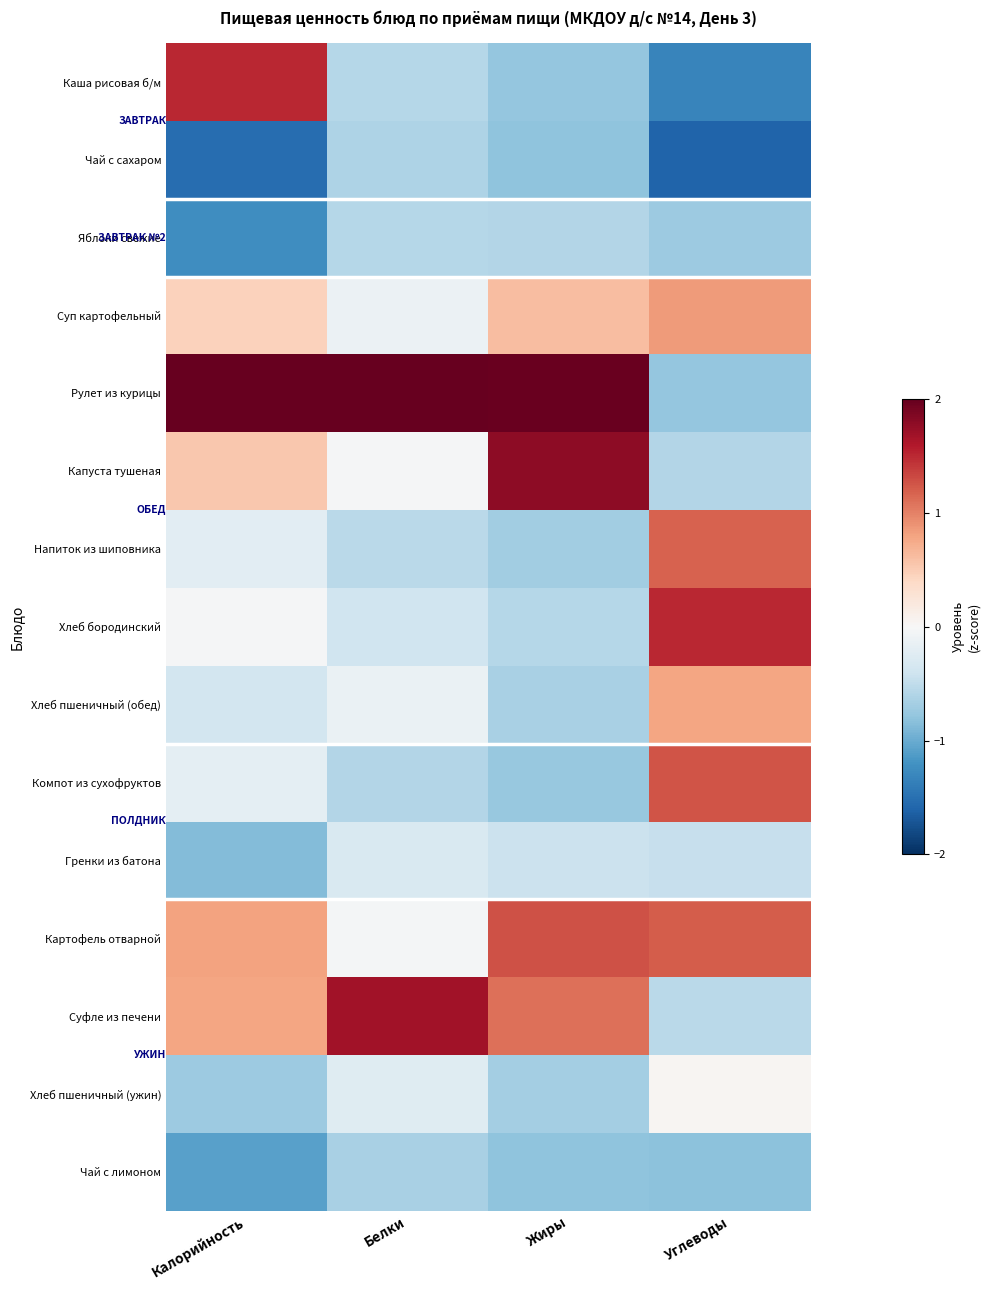

Between Белки and Калорийность, which is larger?

Калорийность